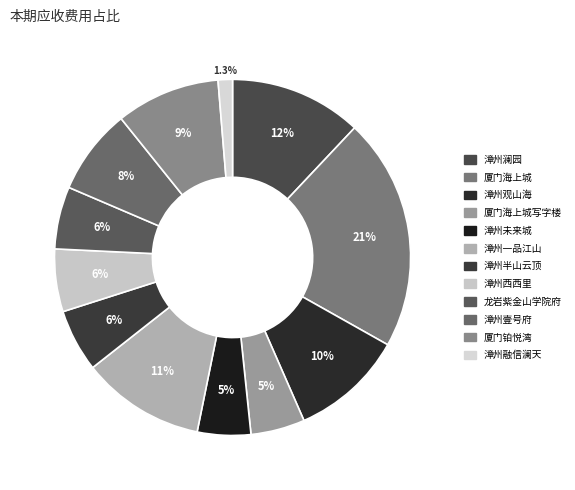

Count the number of slices in the pie.

12